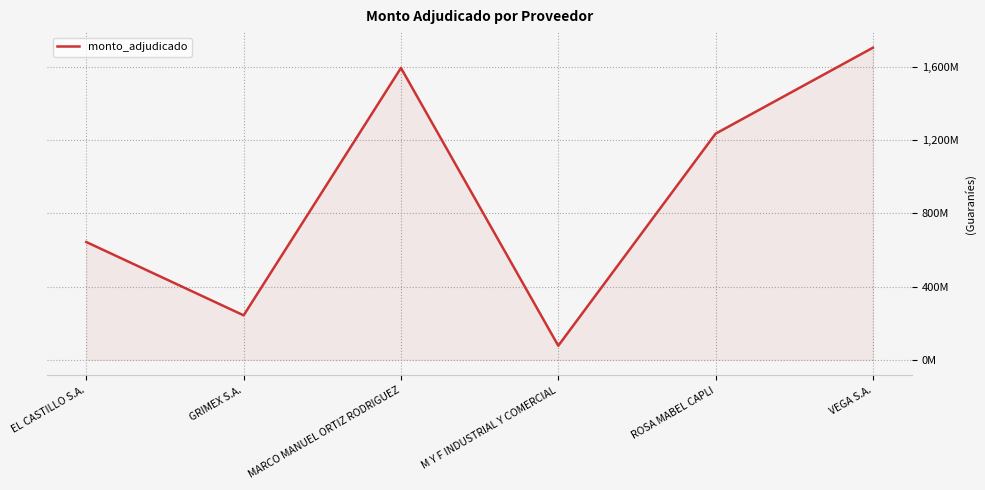

Does the chart have visible grid lines?

Yes